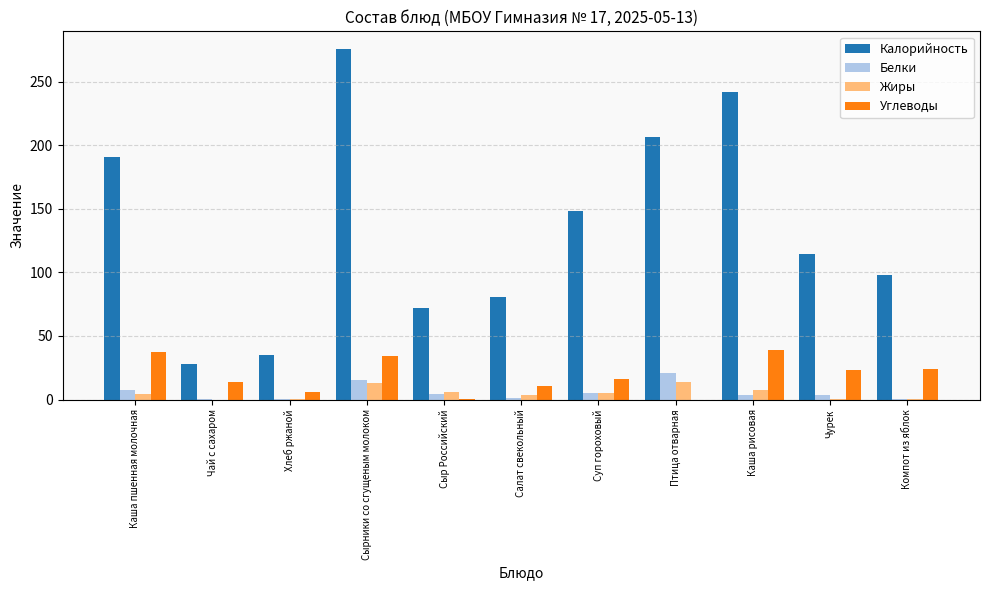

The Калорийность series shows 58.4 at Компот из яблок. True or false?

False